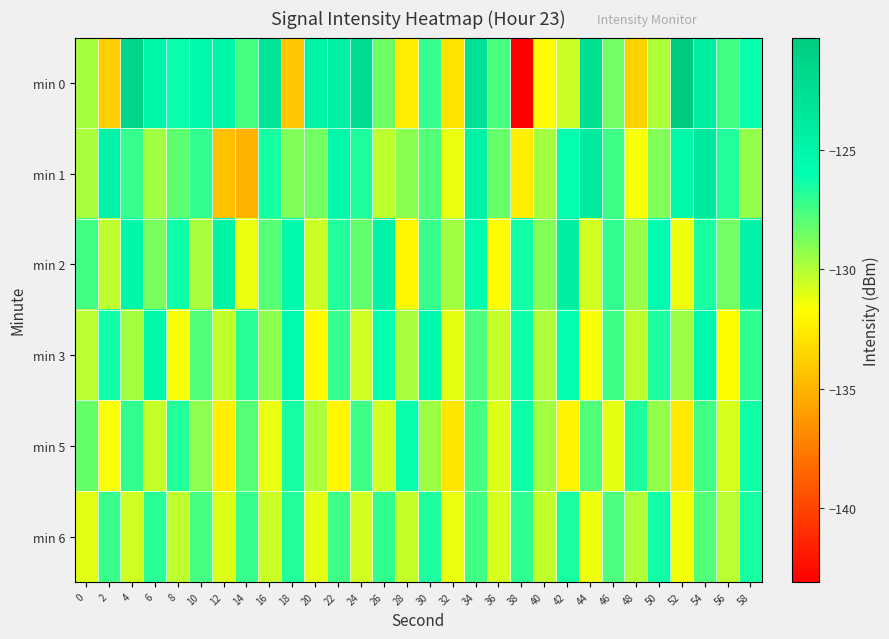

Count the number of data series in this chart.

6